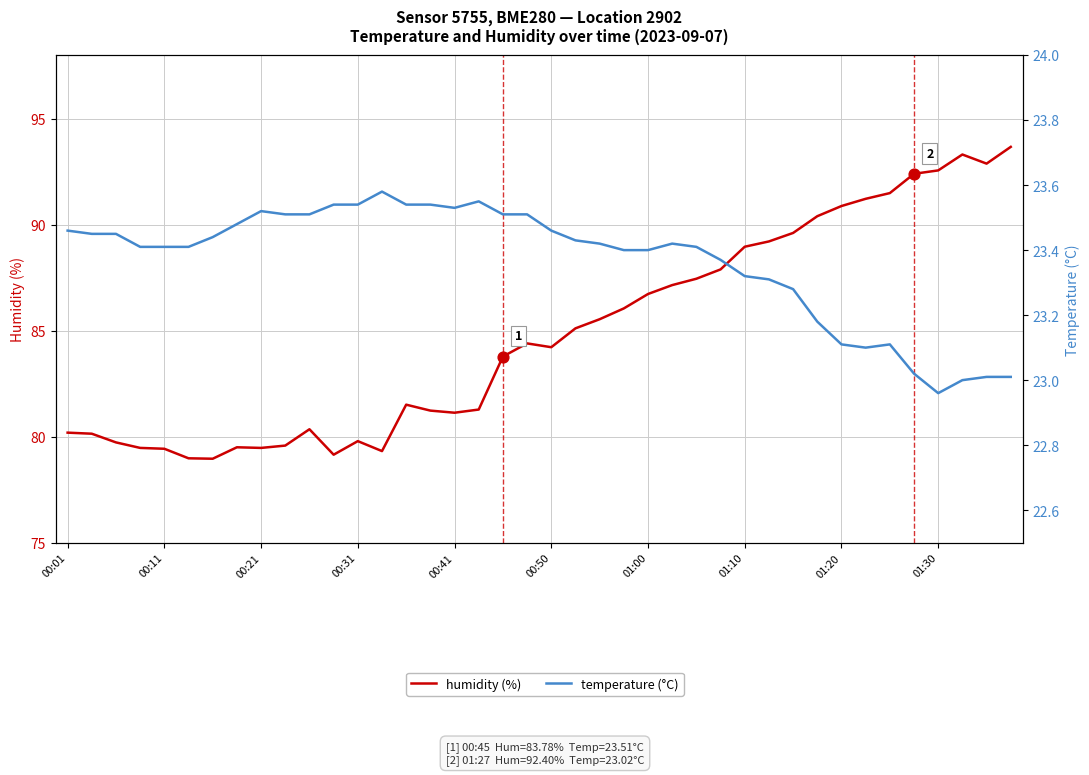

Is the value of humidity (%) at 32 greater than the value of temperature (°C) at 01:00?

Yes